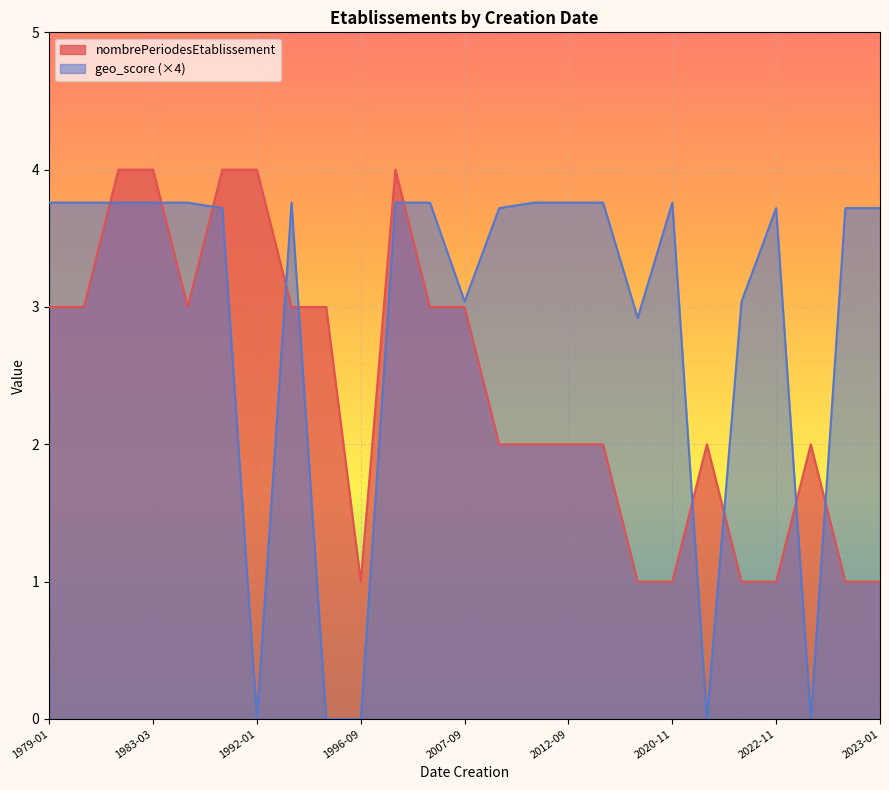

At which category does geo_score reach its first local peak?

1995-08-01